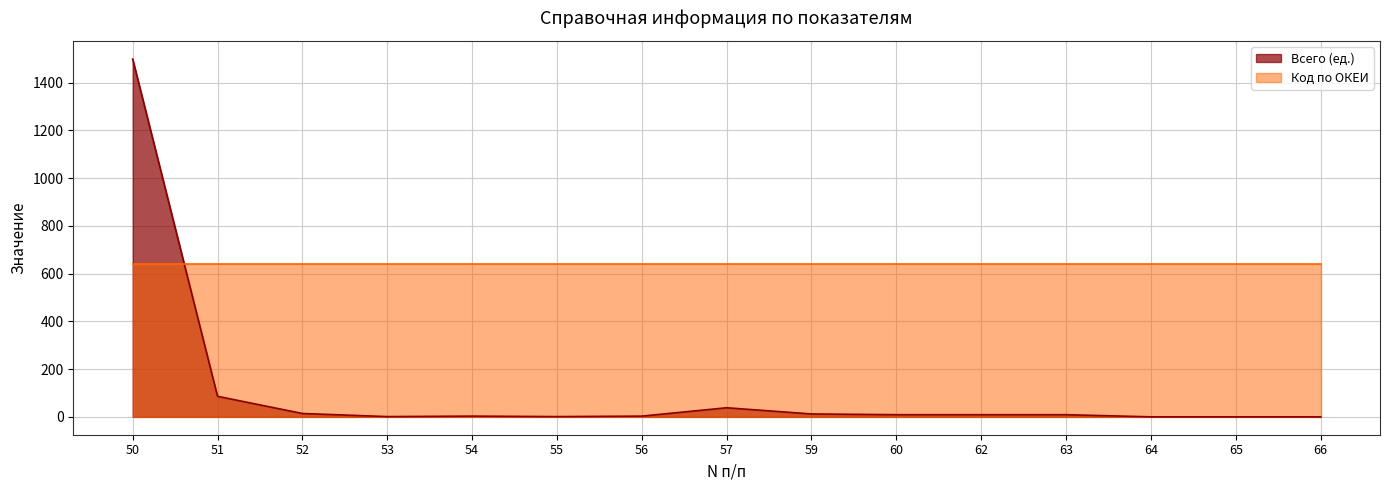

List the labels in order of value, smallest first.

64, 65, 66, 53, 55, 54, 56, 60, 62, 63, 59, 52, 57, 51, 50